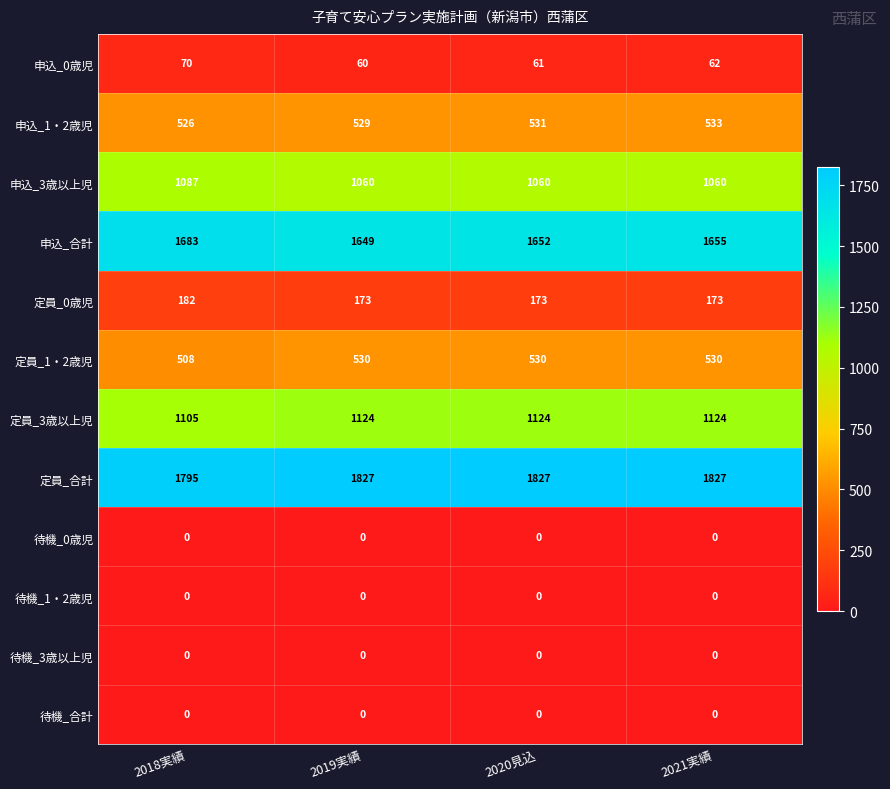

What is the difference between the maximum and minimum values in the 申込_3歳以上児 series?

27